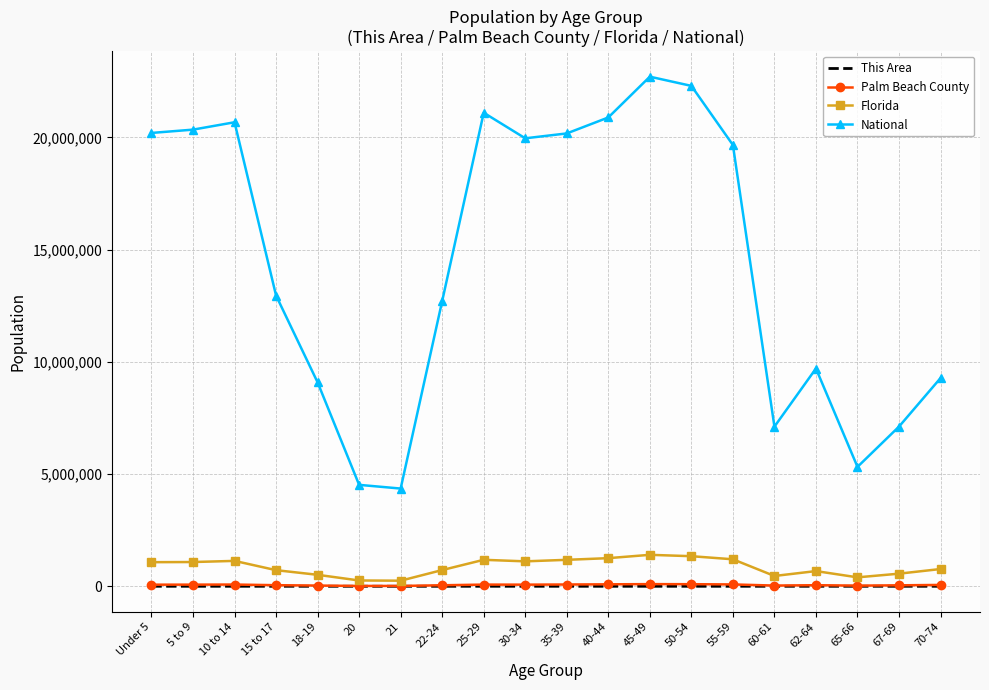

What is the difference between the second highest and second lowest values in the Florida series?

1082261